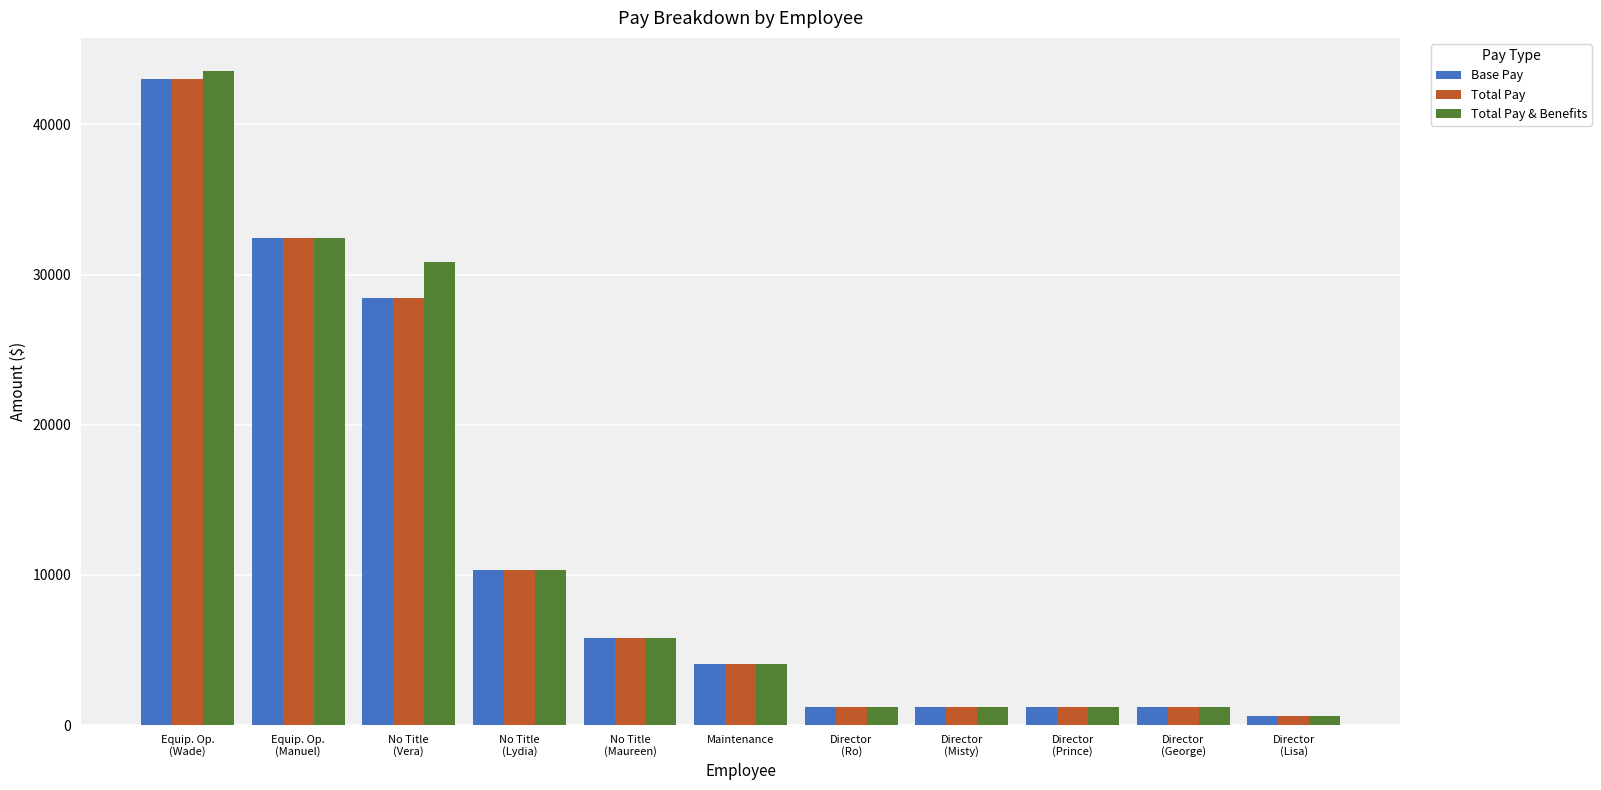

What position from the right is Director
(Prince)?

3